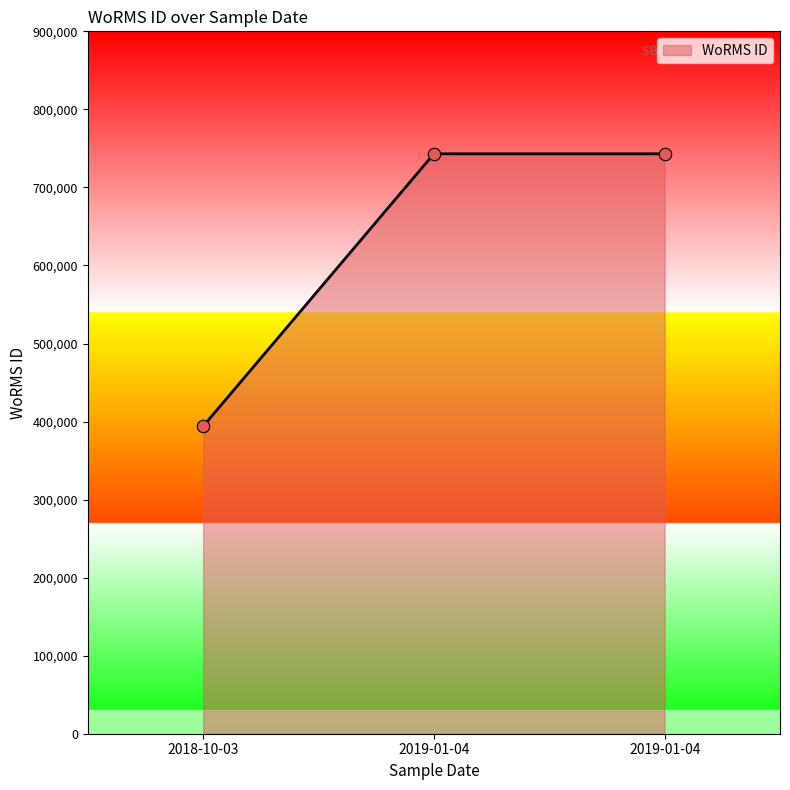

Approximately how many times larger is the value at 2019-01-04 compared to 2018-10-03?

1.9